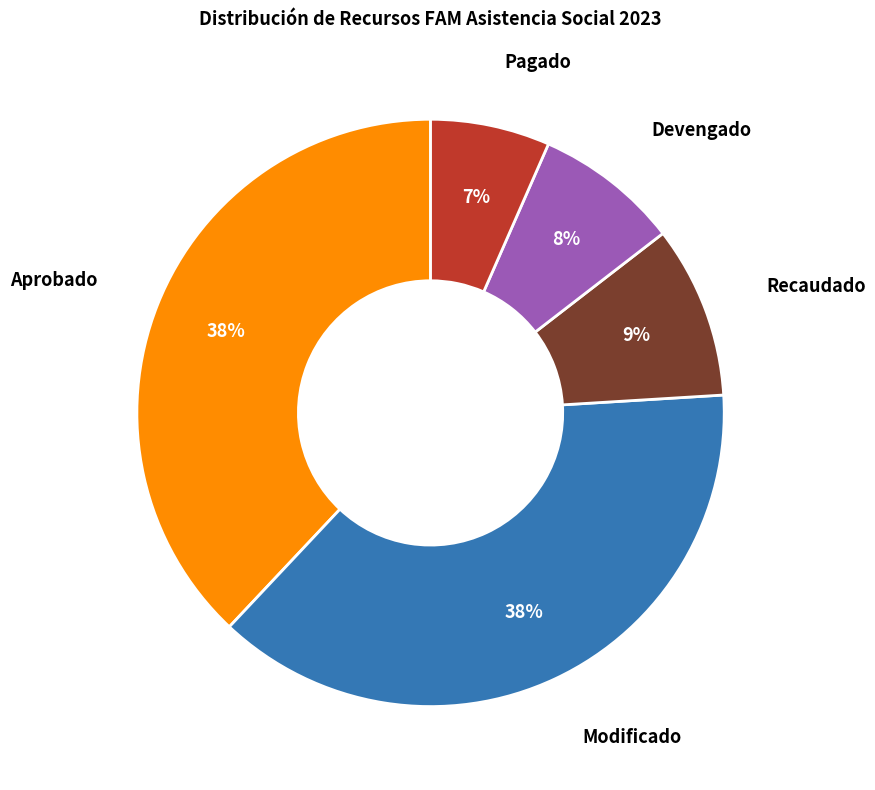

Does any single category account for the majority?

No